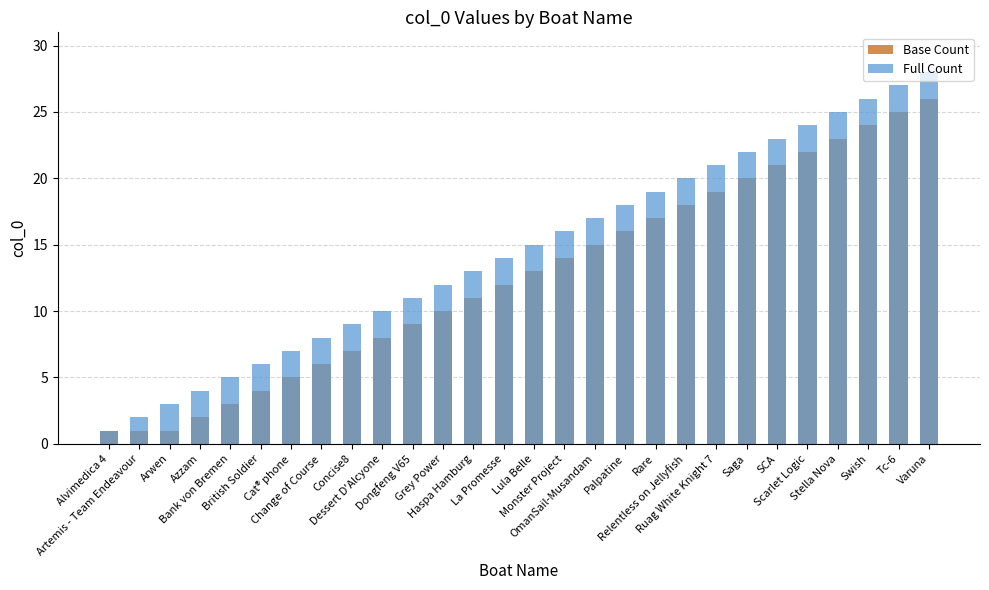

The Full Count series shows 10 at Dessert D'Alcyone. True or false?

True